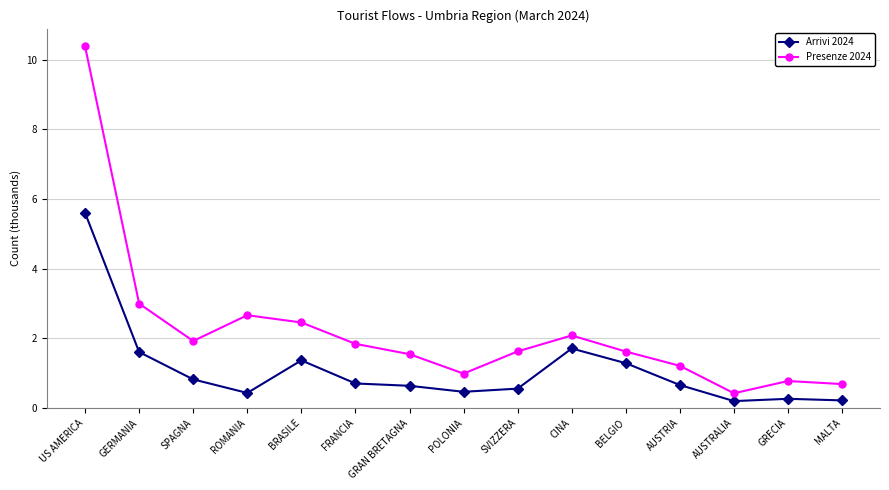

At how many categories does at least one series exceed 0?

15